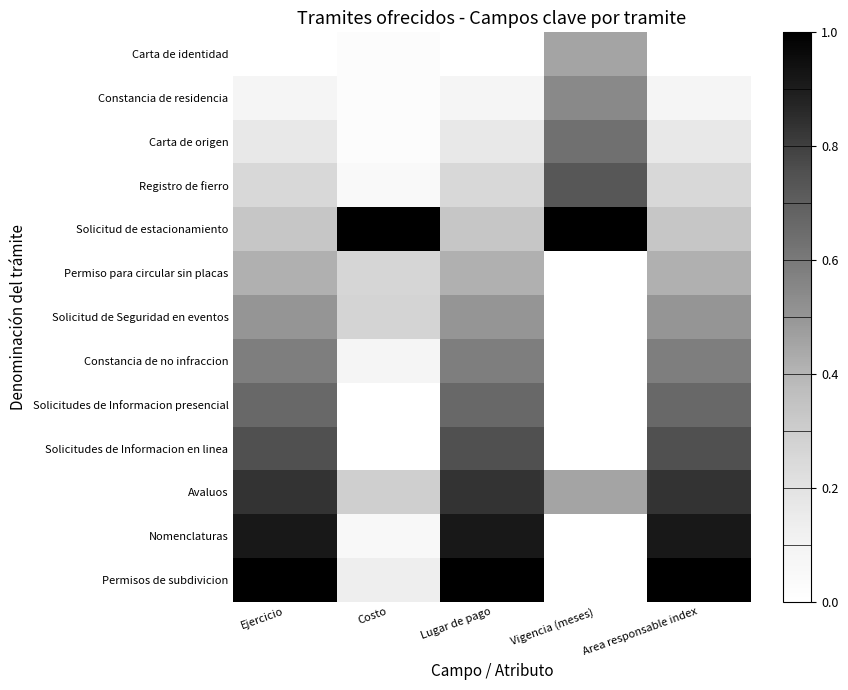

Reading right to left, transcribe all the data shown in this chart.

Carta de identidad: Area responsable index=0.0	Vigencia (meses)=0.5	Lugar de pago=0.0	Costo=0.0	Ejercicio=0.0
Constancia de residencia: Area responsable index=0.1	Vigencia (meses)=0.5	Lugar de pago=0.1	Costo=0.0	Ejercicio=0.1
Carta de origen: Area responsable index=0.2	Vigencia (meses)=0.6	Lugar de pago=0.2	Costo=0.0	Ejercicio=0.2
Registro de fierro: Area responsable index=0.2	Vigencia (meses)=0.7	Lugar de pago=0.2	Costo=0.1	Ejercicio=0.2
Solicitud de estacionamiento: Area responsable index=0.3	Vigencia (meses)=1.0	Lugar de pago=0.3	Costo=1.0	Ejercicio=0.3
Permiso para circular sin placas: Area responsable index=0.4	Vigencia (meses)=0.0	Lugar de pago=0.4	Costo=0.3	Ejercicio=0.4
Solicitud de Seguridad en eventos: Area responsable index=0.5	Vigencia (meses)=0.0	Lugar de pago=0.5	Costo=0.3	Ejercicio=0.5
Constancia de no infraccion: Area responsable index=0.6	Vigencia (meses)=0.0	Lugar de pago=0.6	Costo=0.1	Ejercicio=0.6
Solicitudes de Informacion presencial: Area responsable index=0.7	Vigencia (meses)=0.0	Lugar de pago=0.7	Costo=0.0	Ejercicio=0.7
Solicitudes de Informacion en linea: Area responsable index=0.8	Vigencia (meses)=0.0	Lugar de pago=0.8	Costo=0.0	Ejercicio=0.8
Avaluos: Area responsable index=0.8	Vigencia (meses)=0.5	Lugar de pago=0.8	Costo=0.3	Ejercicio=0.8
Nomenclaturas: Area responsable index=0.9	Vigencia (meses)=0.0	Lugar de pago=0.9	Costo=0.1	Ejercicio=0.9
Permisos de subdivicion: Area responsable index=1.0	Vigencia (meses)=0.0	Lugar de pago=1.0	Costo=0.1	Ejercicio=1.0